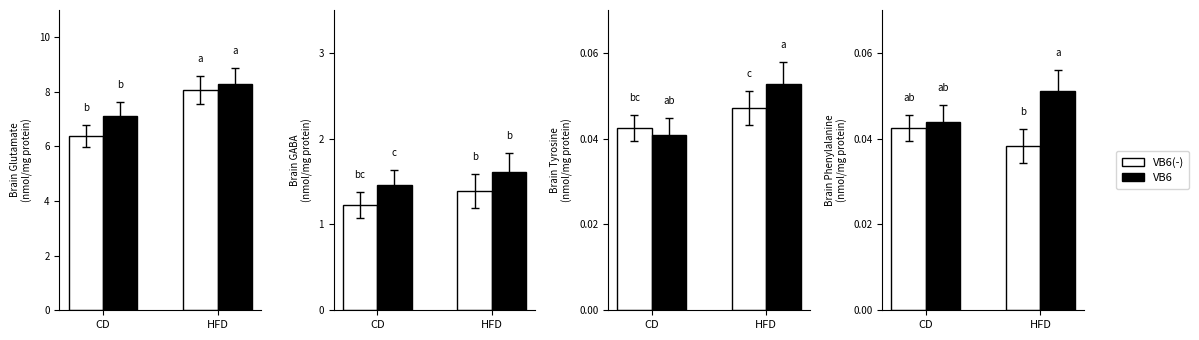

Which series has the largest range (max minus min)?

VB6